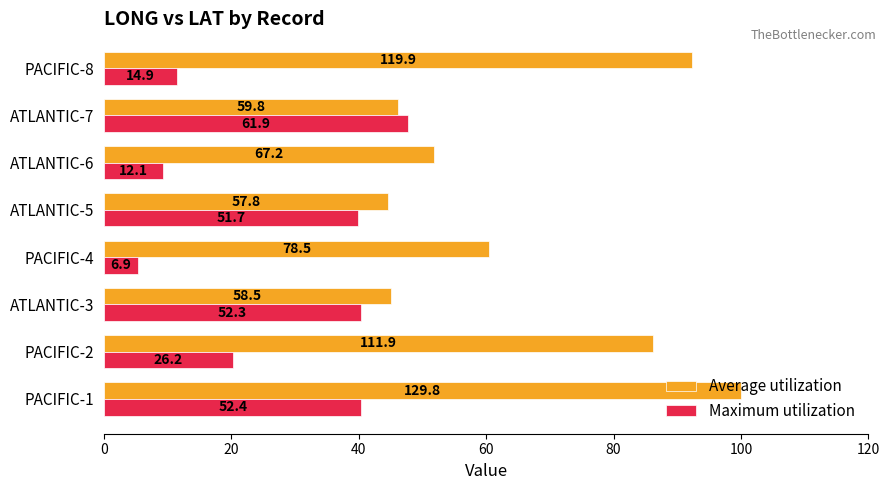

What is the difference between the maximum and minimum values in the Average utilization series?

55.5